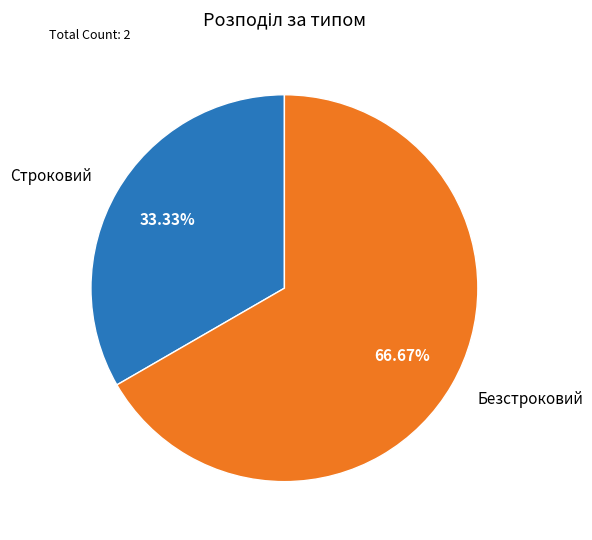

To the nearest percent, what is the difference between the Безстроковий and Строковий slice percentages?

33%